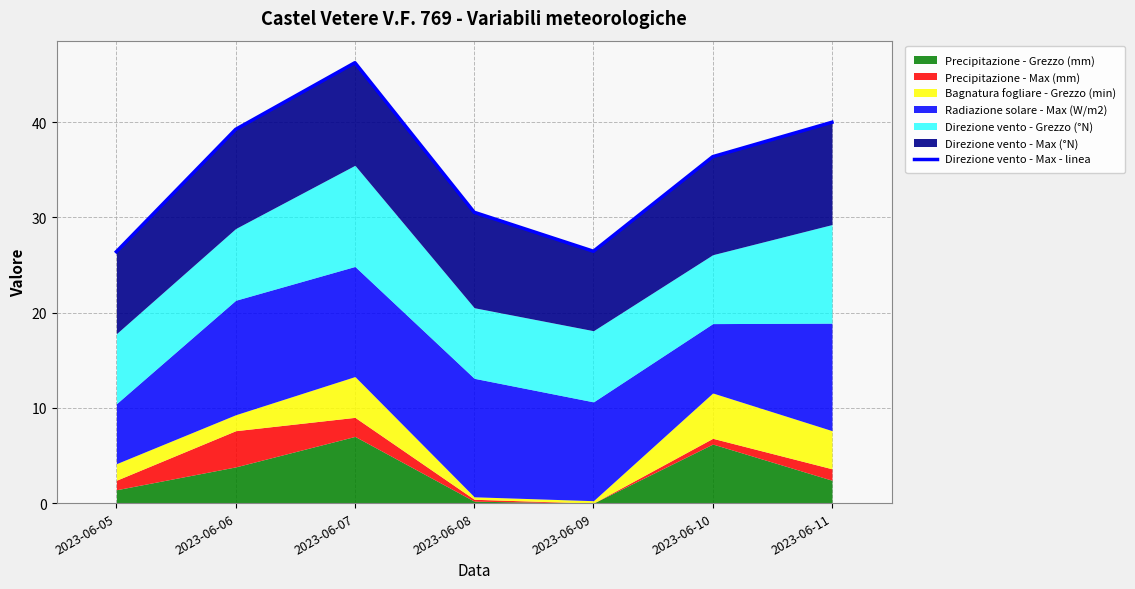

List the labels in order of value, largest first.

2023-06-07, 2023-06-11, 2023-06-06, 2023-06-10, 2023-06-08, 2023-06-09, 2023-06-05